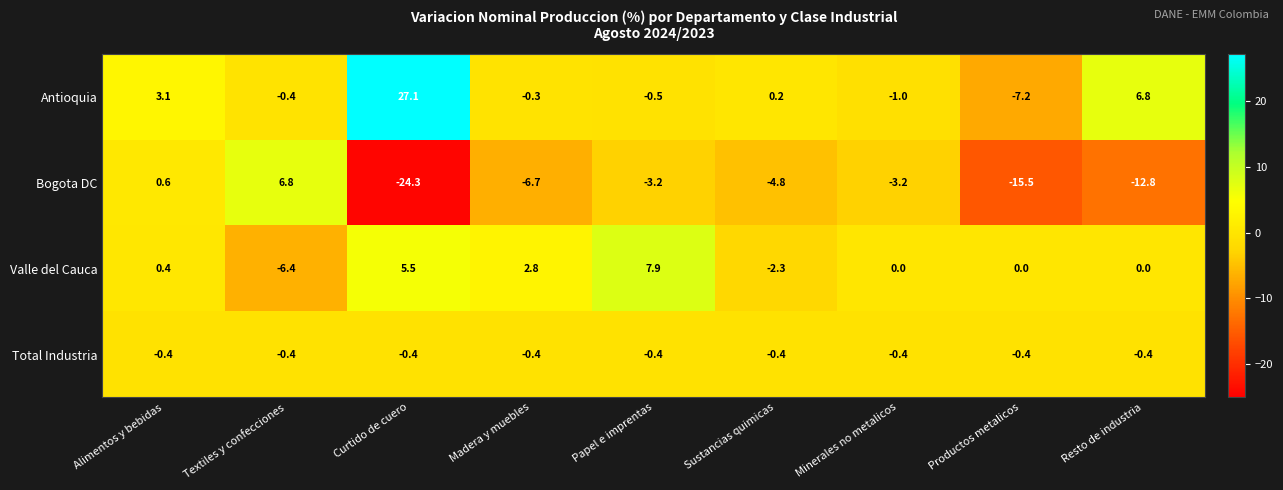

What is the approximate value of Antioquia at Curtido de cuero?

27.1